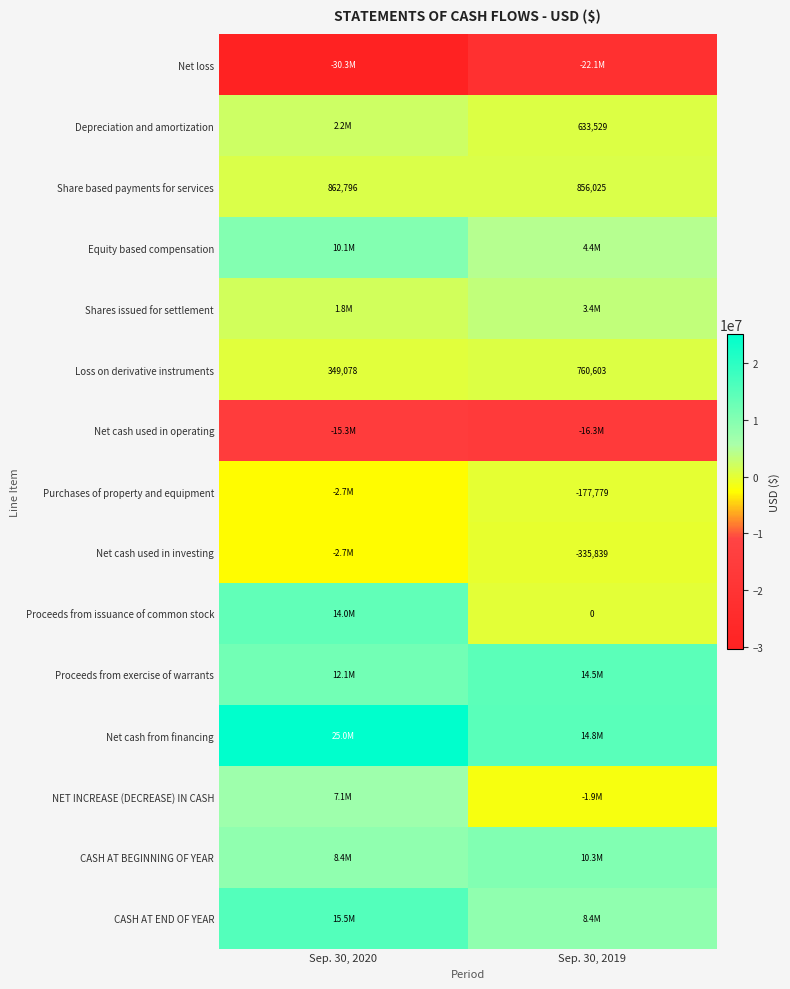

Is it true that Share based payments for services equals 862796 at Sep. 30, 2020?

True